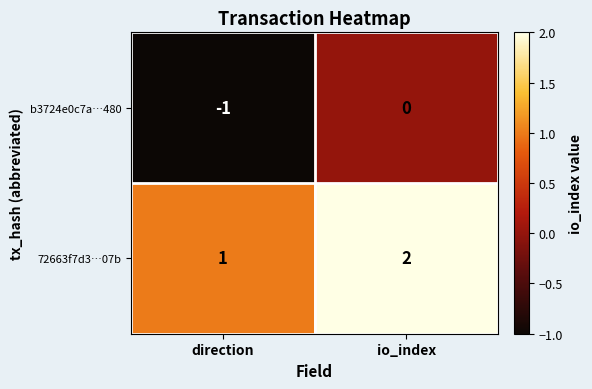

At which label is b3724e0c7a…480 closest to 0?

io_index